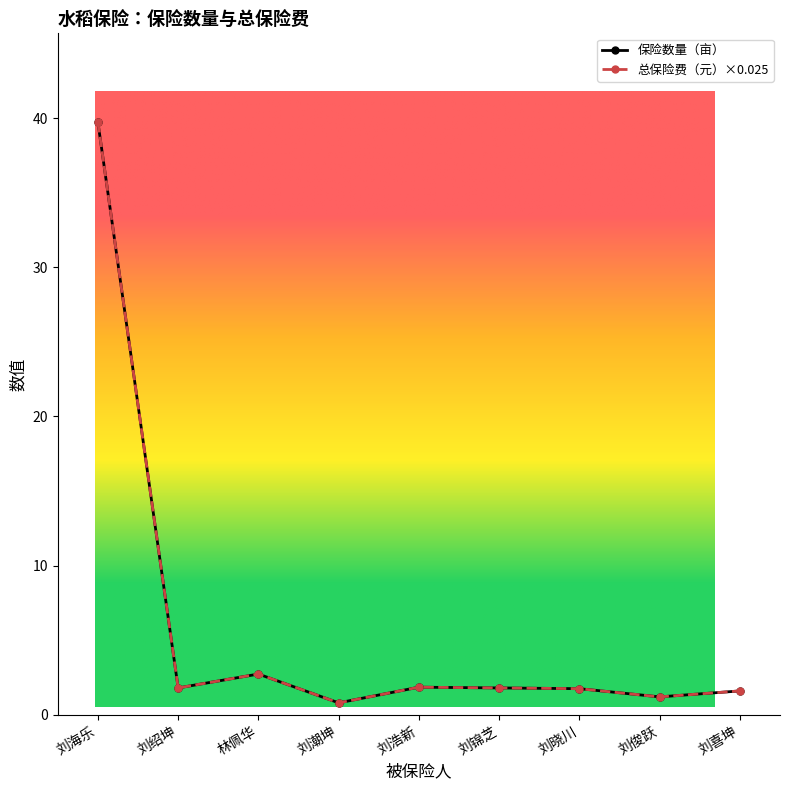

What is the label of the 2nd point from the left?

刘绍坤